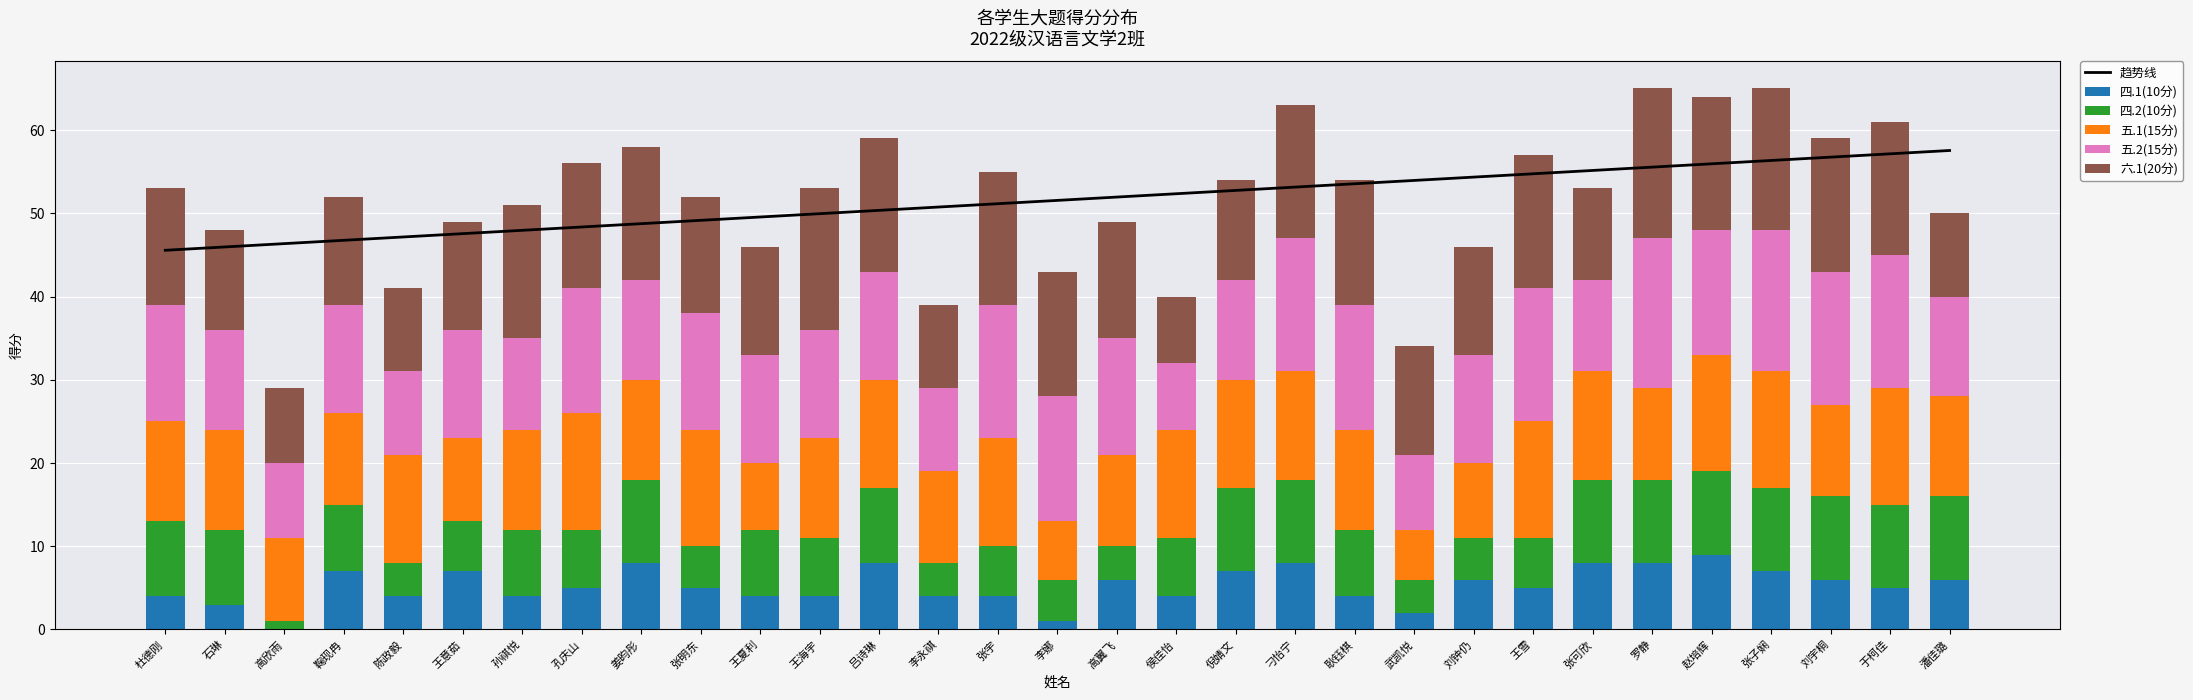

Reading left to right, extract all data points from this chart.

趋势线: 45.6	46.0	46.4	46.8	47.2	47.6	48.0	48.4	48.8	49.2	49.6	49.9	50.3	50.7	51.1	51.5	51.9	52.3	52.7	53.1	53.5	53.9	54.3	54.7	55.1	55.5	55.9	56.3	56.7	57.1	57.5
四.1(10分): 4.0	3.0	0.0	7.0	4.0	7.0	4.0	5.0	8.0	5.0	4.0	4.0	8.0	4.0	4.0	1.0	6.0	4.0	7.0	8.0	4.0	2.0	6.0	5.0	8.0	8.0	9.0	7.0	6.0	5.0	6.0
四.2(10分): 9.0	9.0	1.0	8.0	4.0	6.0	8.0	7.0	10.0	5.0	8.0	7.0	9.0	4.0	6.0	5.0	4.0	7.0	10.0	10.0	8.0	4.0	5.0	6.0	10.0	10.0	10.0	10.0	10.0	10.0	10.0
五.1(15分): 12.0	12.0	10.0	11.0	13.0	10.0	12.0	14.0	12.0	14.0	8.0	12.0	13.0	11.0	13.0	7.0	11.0	13.0	13.0	13.0	12.0	6.0	9.0	14.0	13.0	11.0	14.0	14.0	11.0	14.0	12.0
五.2(15分): 14.0	12.0	9.0	13.0	10.0	13.0	11.0	15.0	12.0	14.0	13.0	13.0	13.0	10.0	16.0	15.0	14.0	8.0	12.0	16.0	15.0	9.0	13.0	16.0	11.0	18.0	15.0	17.0	16.0	16.0	12.0
六.1(20分): 14.0	12.0	9.0	13.0	10.0	13.0	16.0	15.0	16.0	14.0	13.0	17.0	16.0	10.0	16.0	15.0	14.0	8.0	12.0	16.0	15.0	13.0	13.0	16.0	11.0	18.0	16.0	17.0	16.0	16.0	10.0